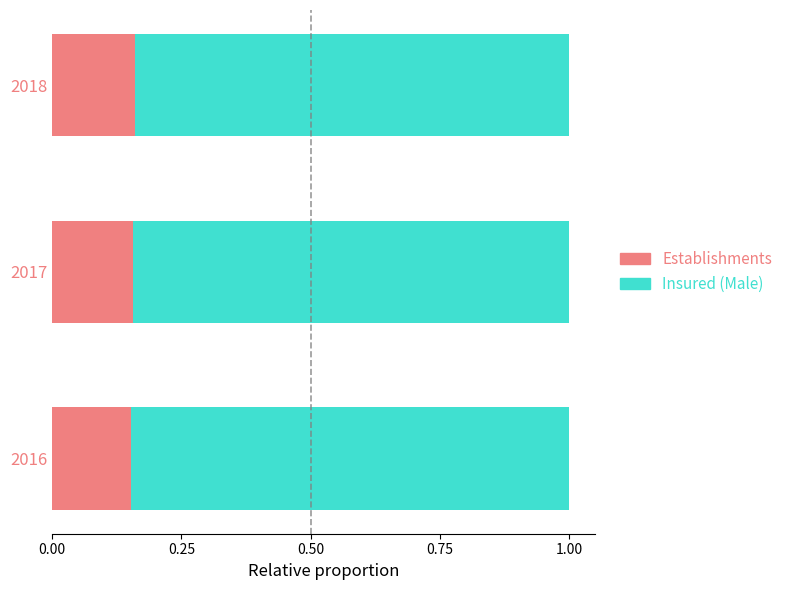

What is the total value across all series at 2018?

1.0